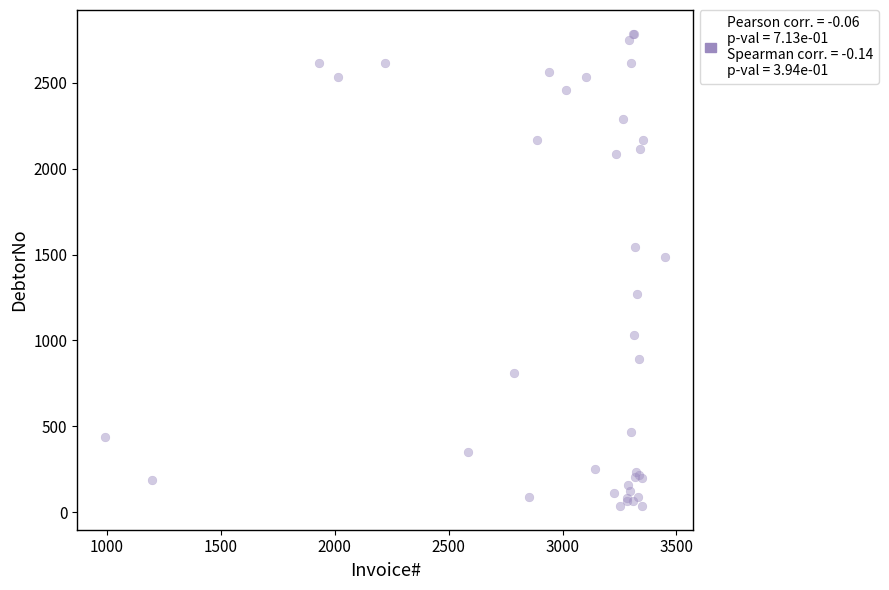

What Y value in the scatter plot is closest to 1411?

1485